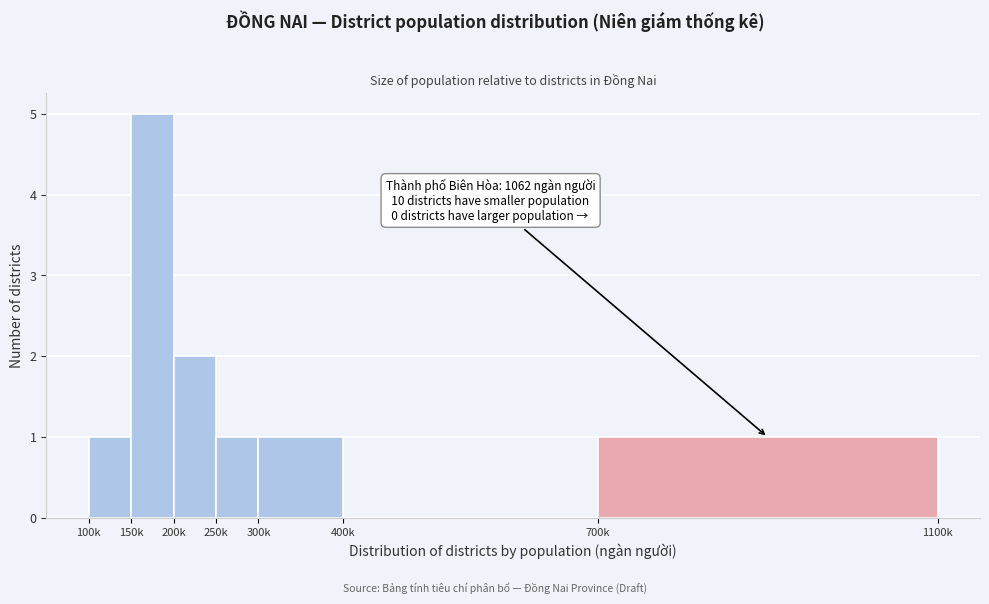

Reading left to right, transcribe all the data shown in this chart.

100k=1	150k=5	200k=2	250k=1	300k=1	400k=0	700k=1